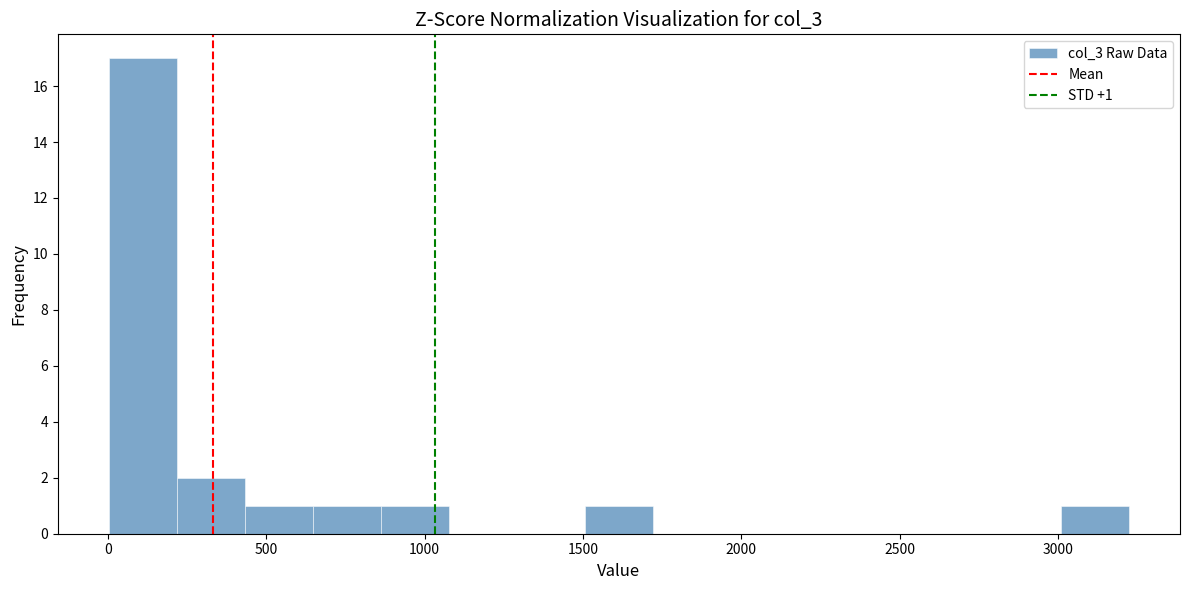

Which range on the x-axis has the tallest bar?

0 to 200